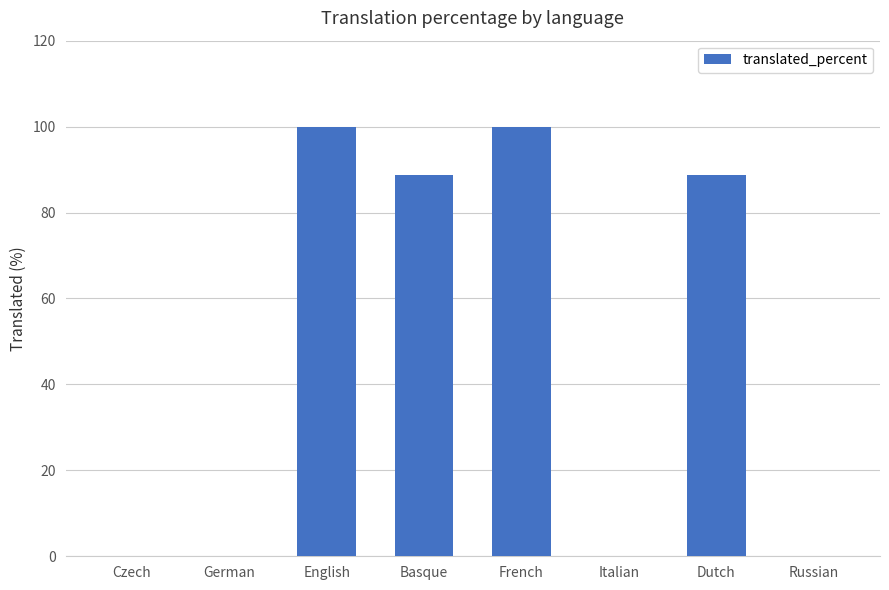

What is the difference between the values at French and Dutch?

11.2